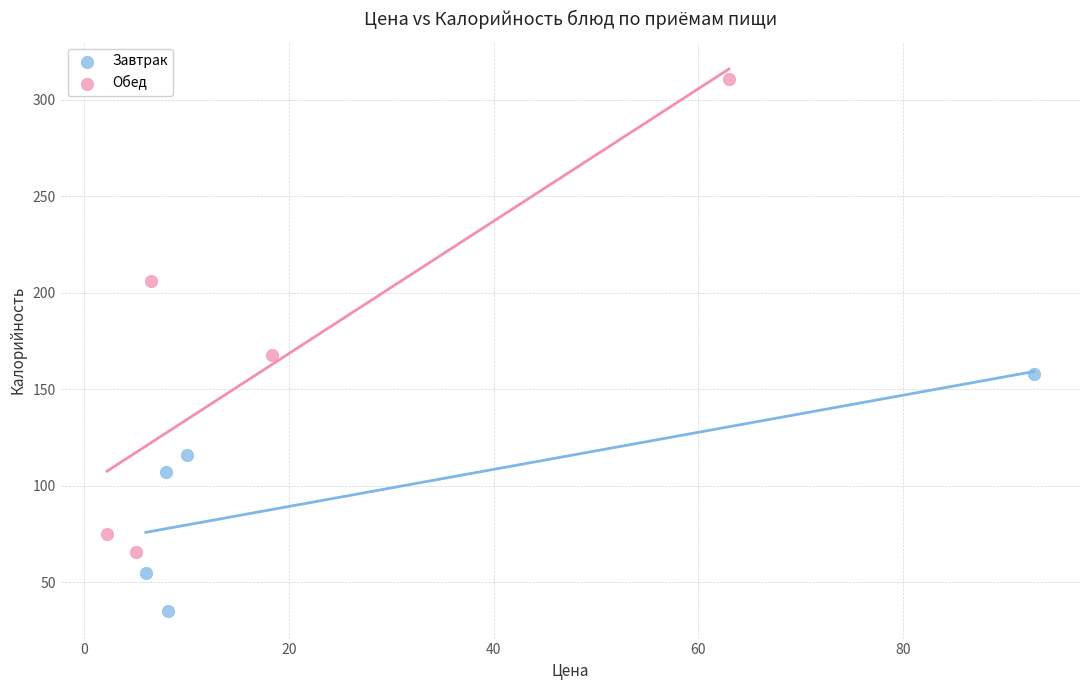

Which series contains the highest Y value?

Обед